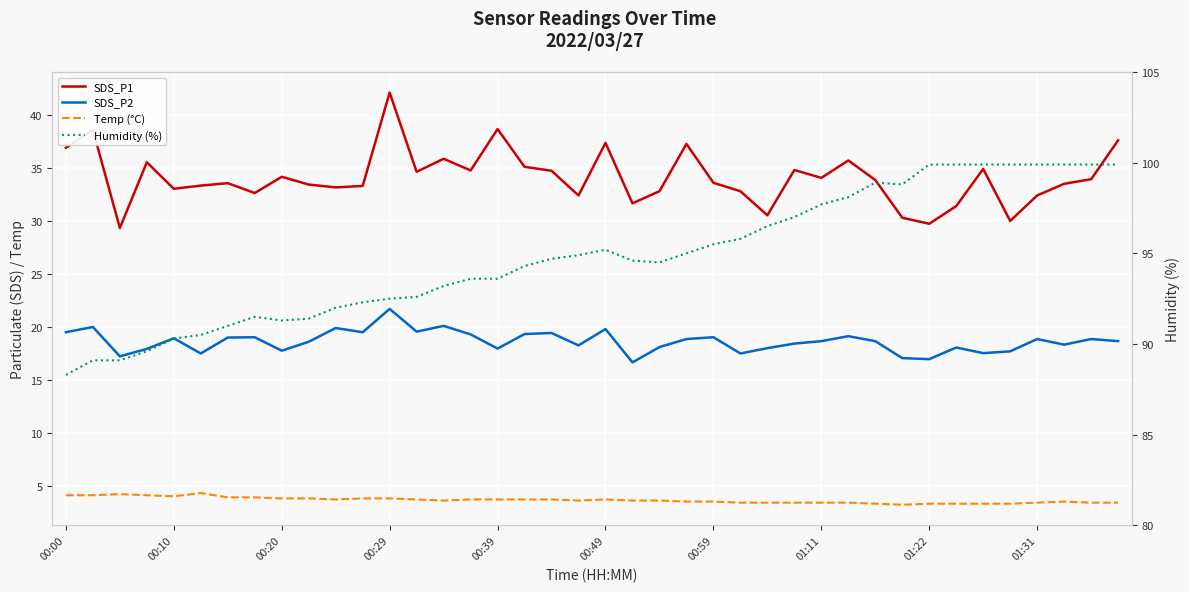

Between 00:10 and 11, which is larger?

00:10